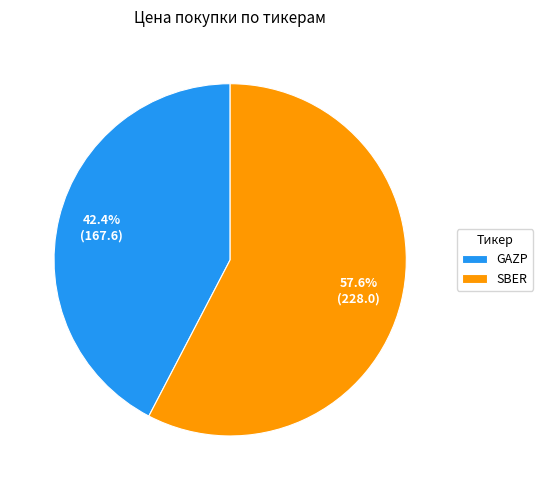

What is the smallest slice in the pie chart?

GAZP